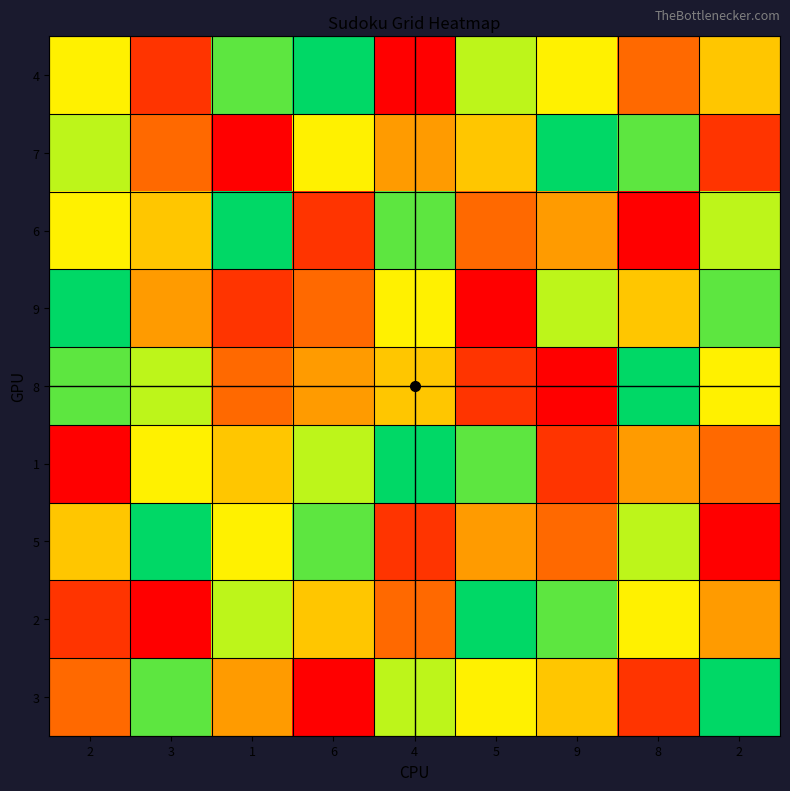

How many data points does each series have?

9